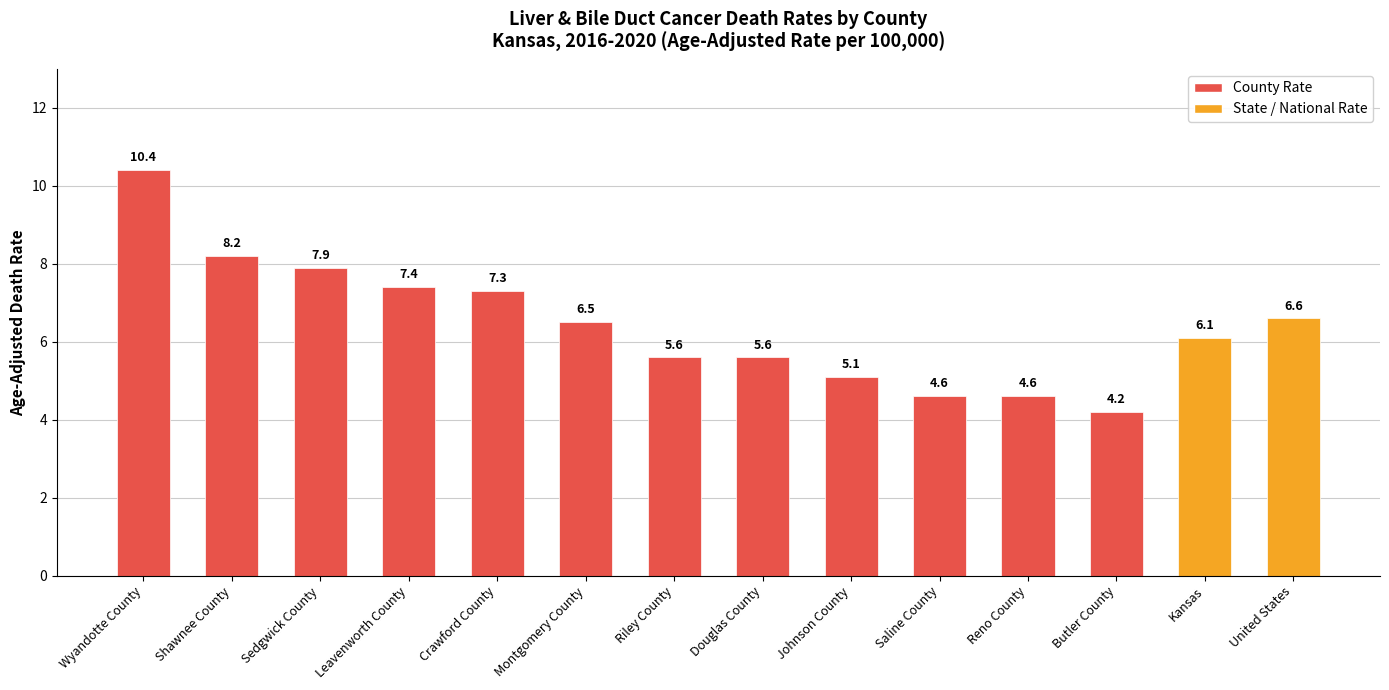

Between United States and Sedgwick County, which is larger?

Sedgwick County